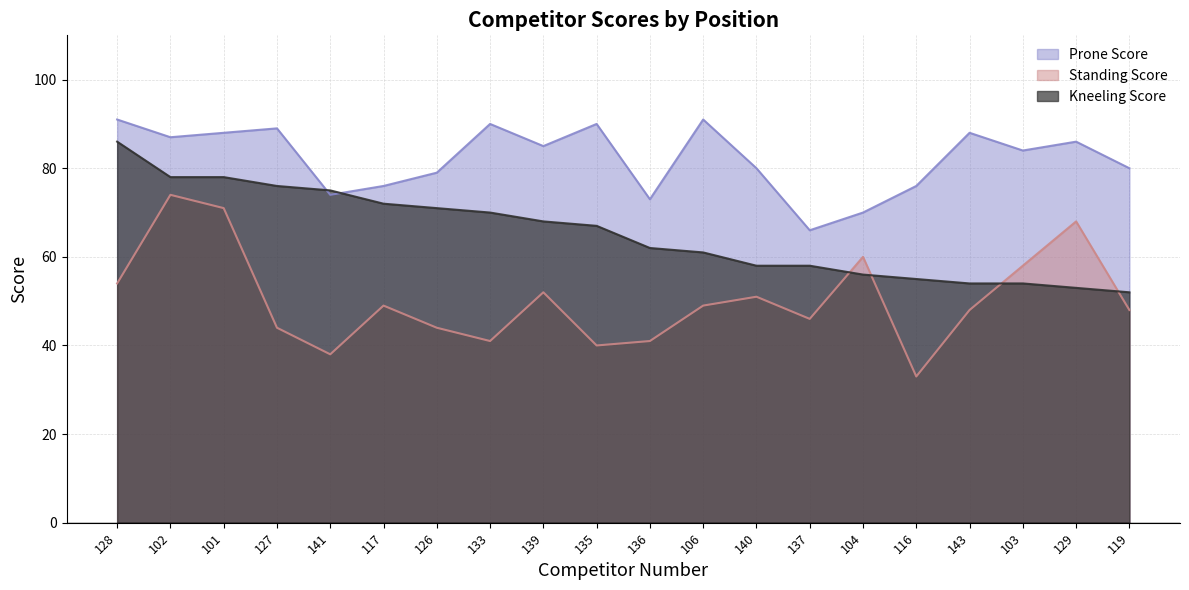

What is the difference between the second highest and minimum values in the Standing Score series?

38